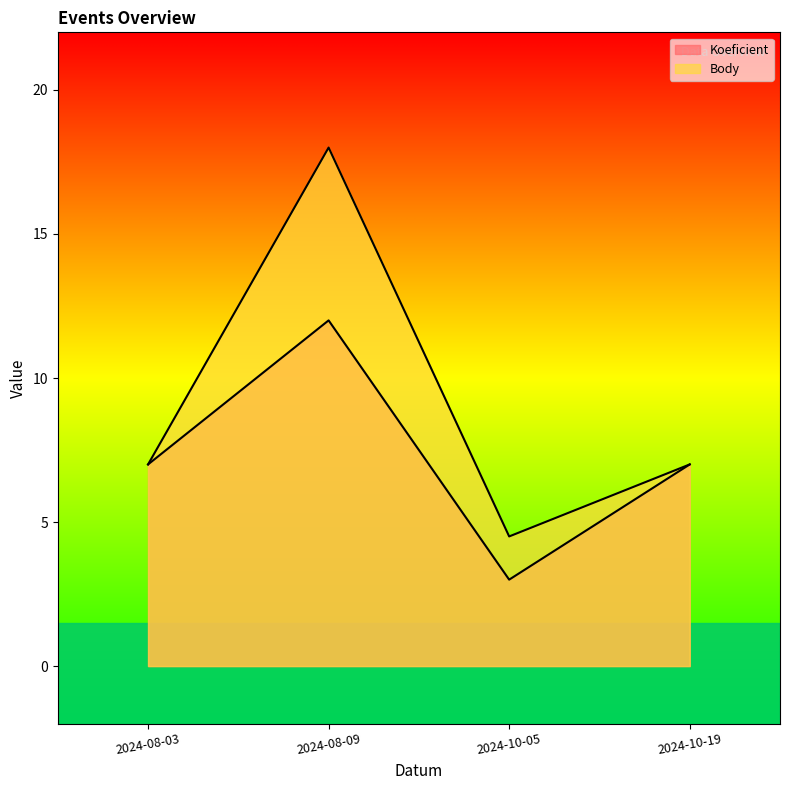

Which series has the largest total across all categories?

Body